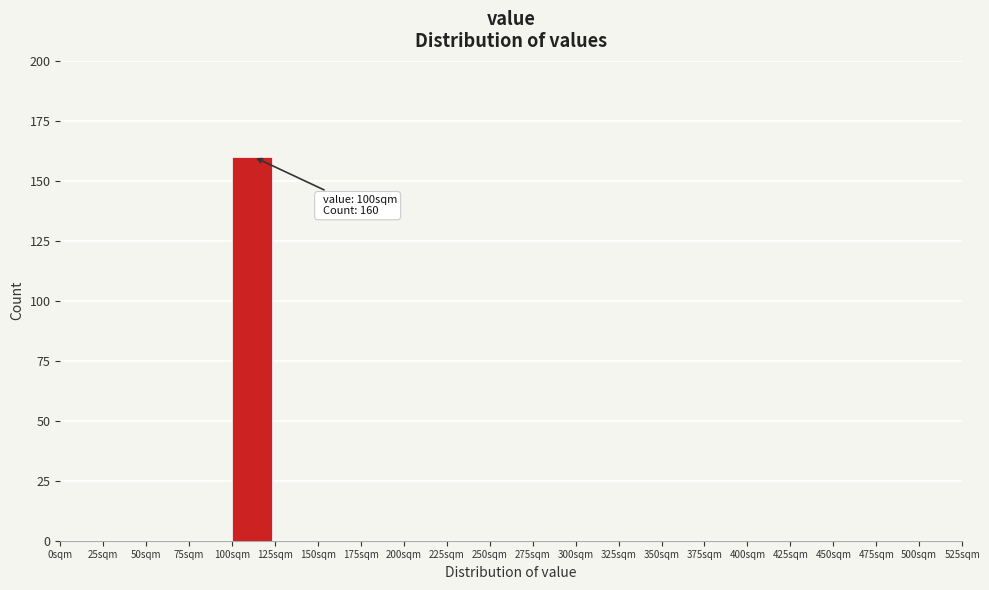

Over which range of the x-axis is the bar tallest?

100 to 125